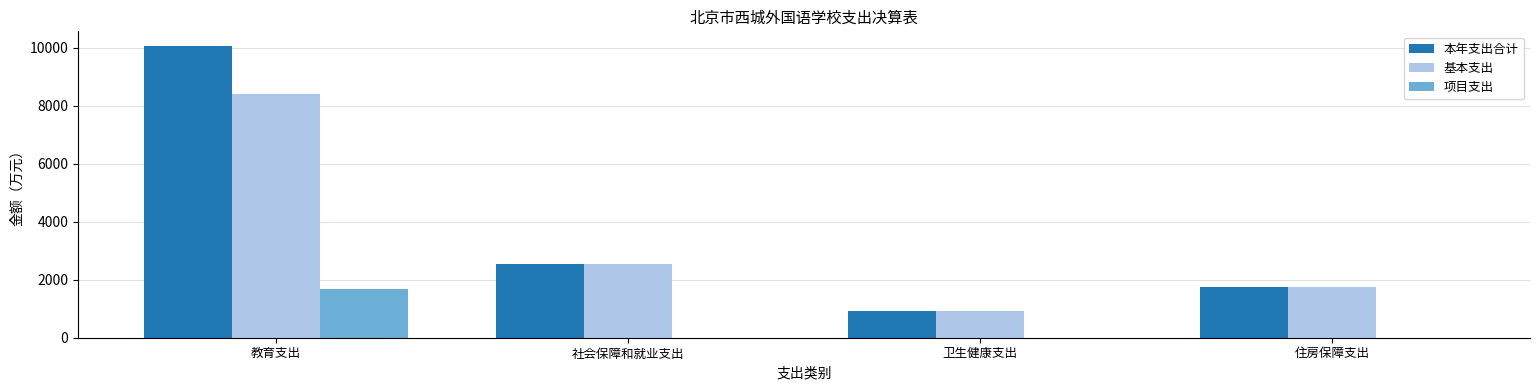

Count the number of categories in the chart.

4